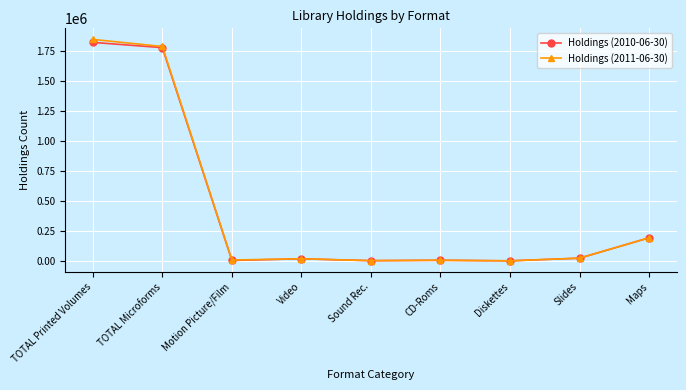

Is it true that Holdings (2010-06-30) equals 479194 at TOTAL Printed Volumes?

False